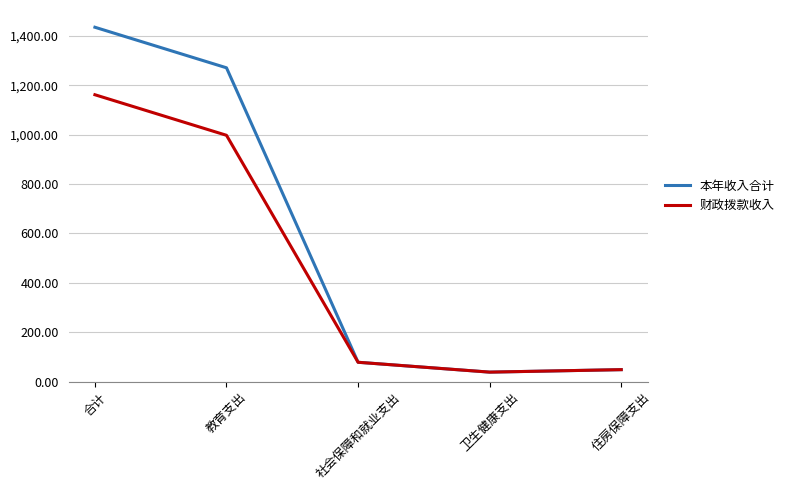

What is the total value across all series at 教育支出?

2267.7